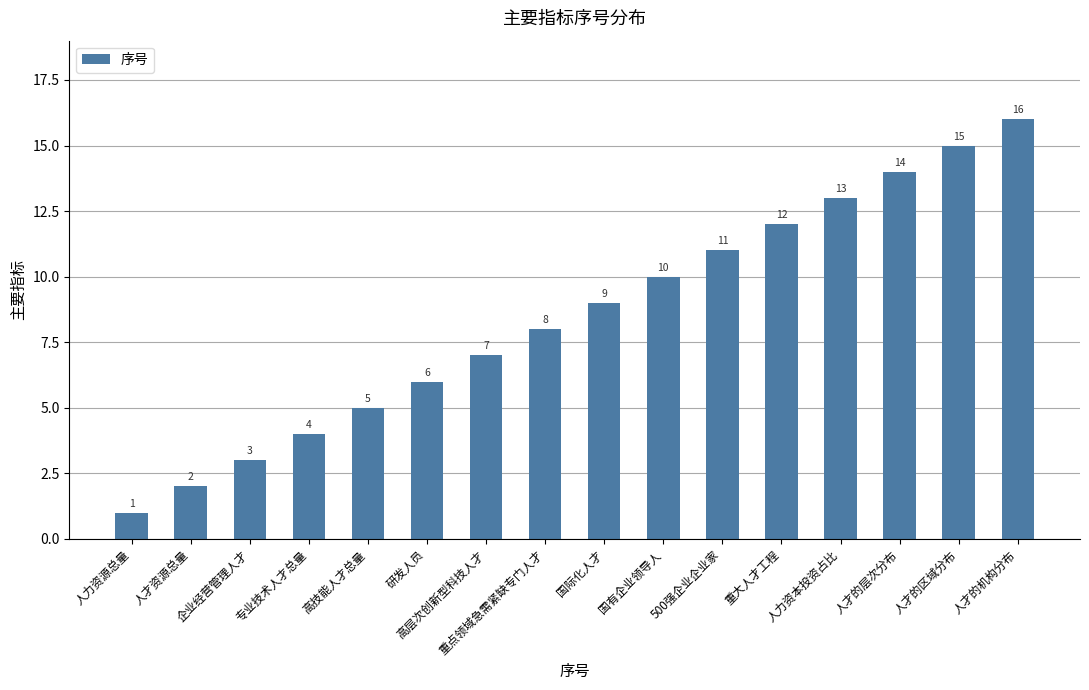

Rank the categories by value from highest to lowest.

人才的机构分布, 人才的区域分布, 人才的层次分布, 人力资本投资占比, 重大人才工程, 500强企业企业家, 国有企业领导人, 国际化人才, 重点领域急需紧缺专门人才, 高层次创新型科技人才, 研发人员, 高技能人才总量, 专业技术人才总量, 企业经营管理人才, 人才资源总量, 人力资源总量